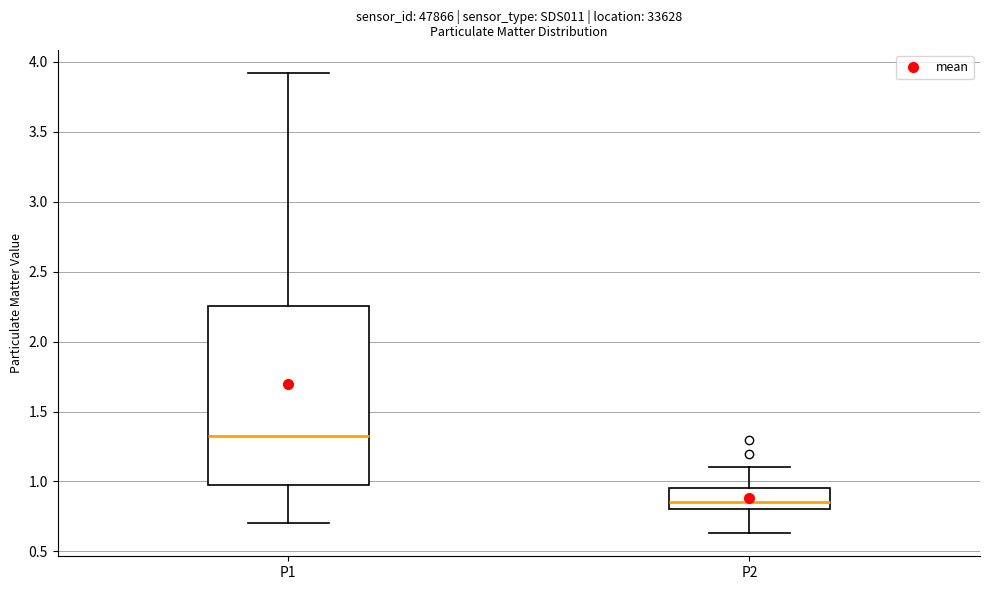

Reading left to right, transcribe this box plot: for each box, give where its median line is, the range the box spans, and where its two whiskers end, as read against the y-axis. The values are not printed on the chart, so give them approximately, as read against the axis.

P1: median 1.35, box 0.95 to 2.25, whiskers 0.70 to 3.90
P2: median 0.85, box 0.80 to 0.95, whiskers 0.65 to 1.10